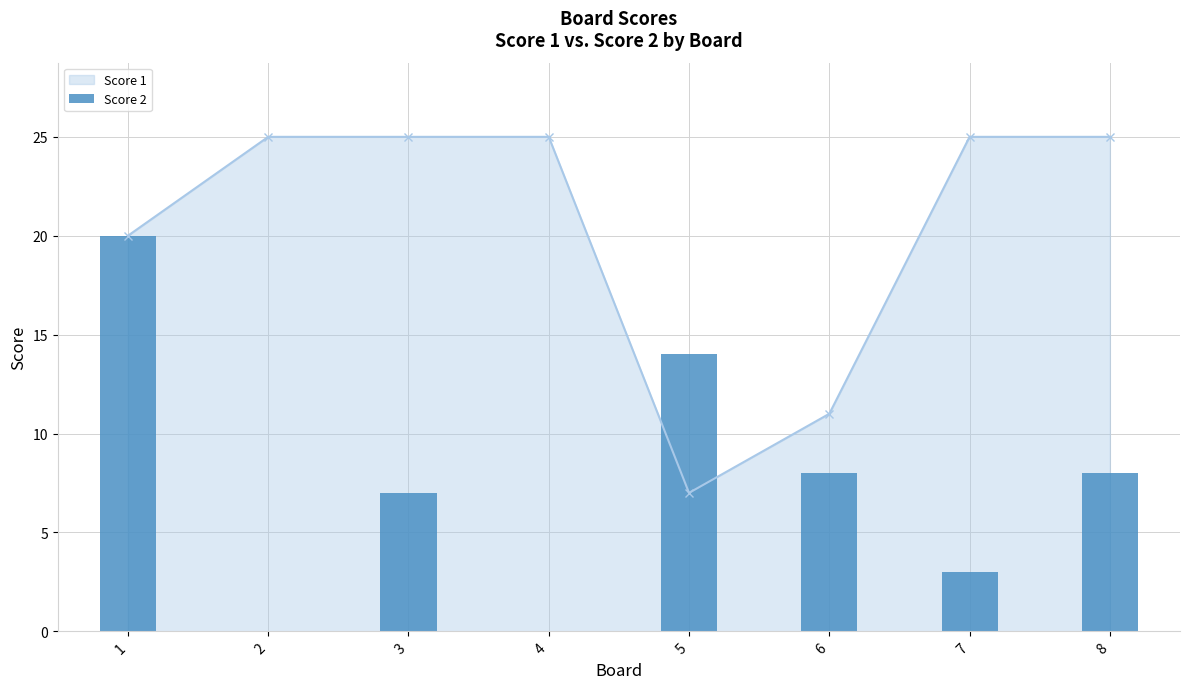

What is the sum of the values at 3 and 1?

27